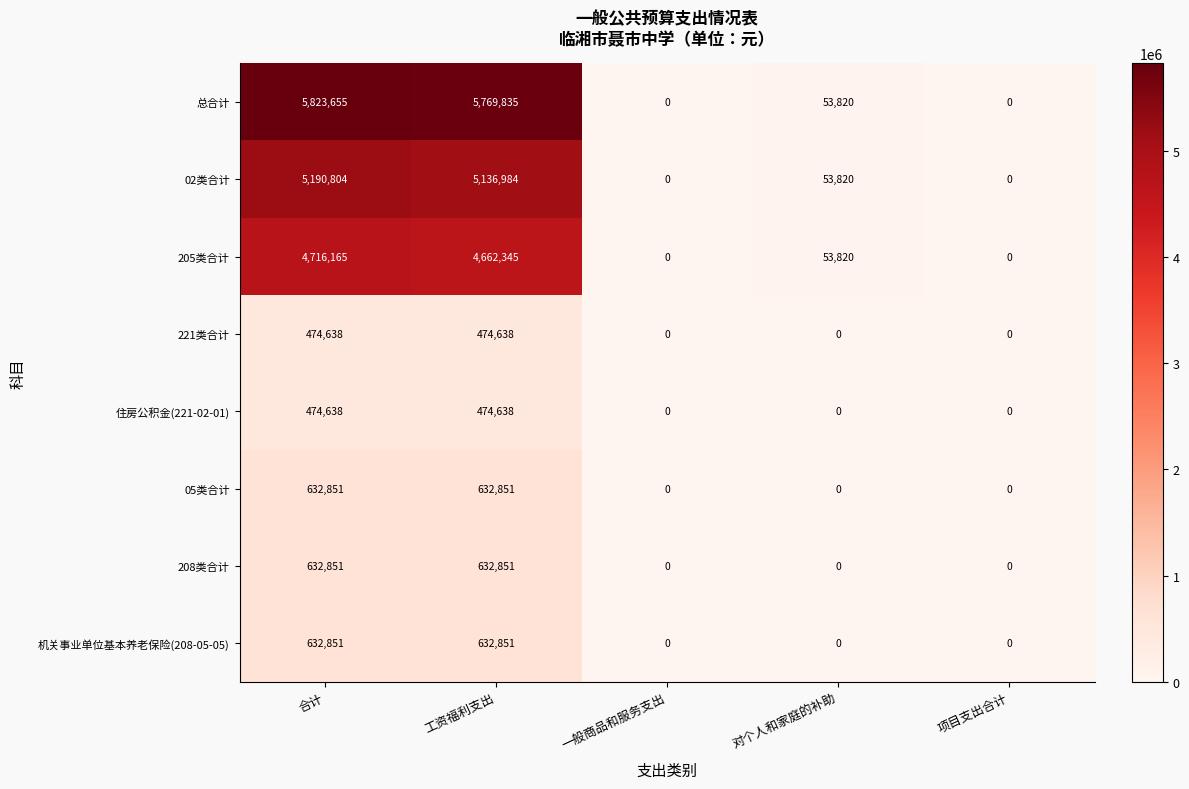

What is the maximum value shown in the chart?

5823655